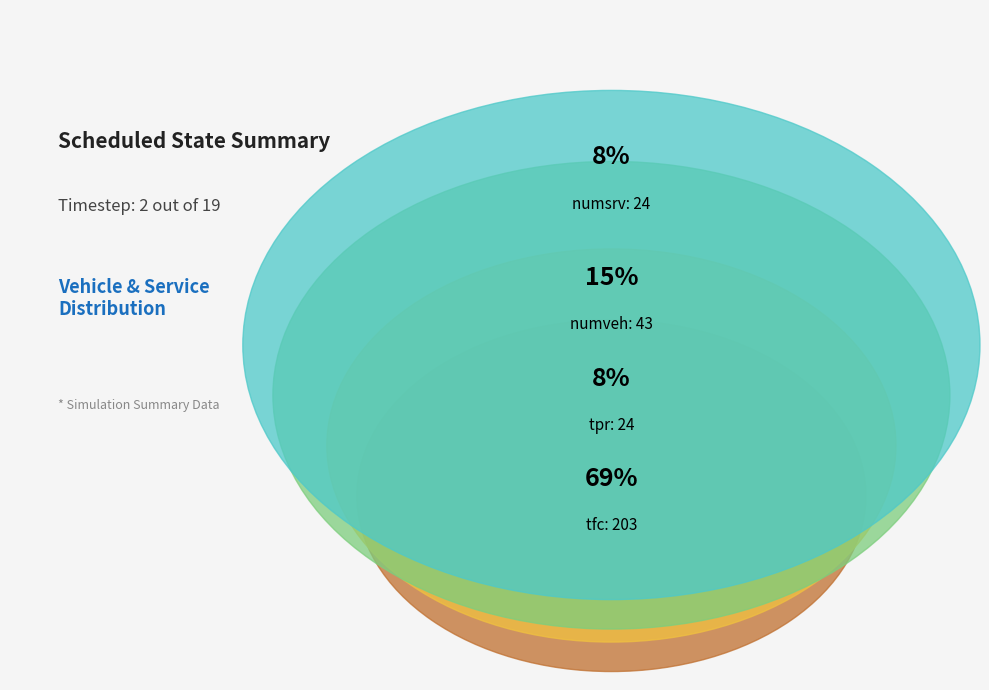

What percentage is NOT represented by numsrv?

91.8%